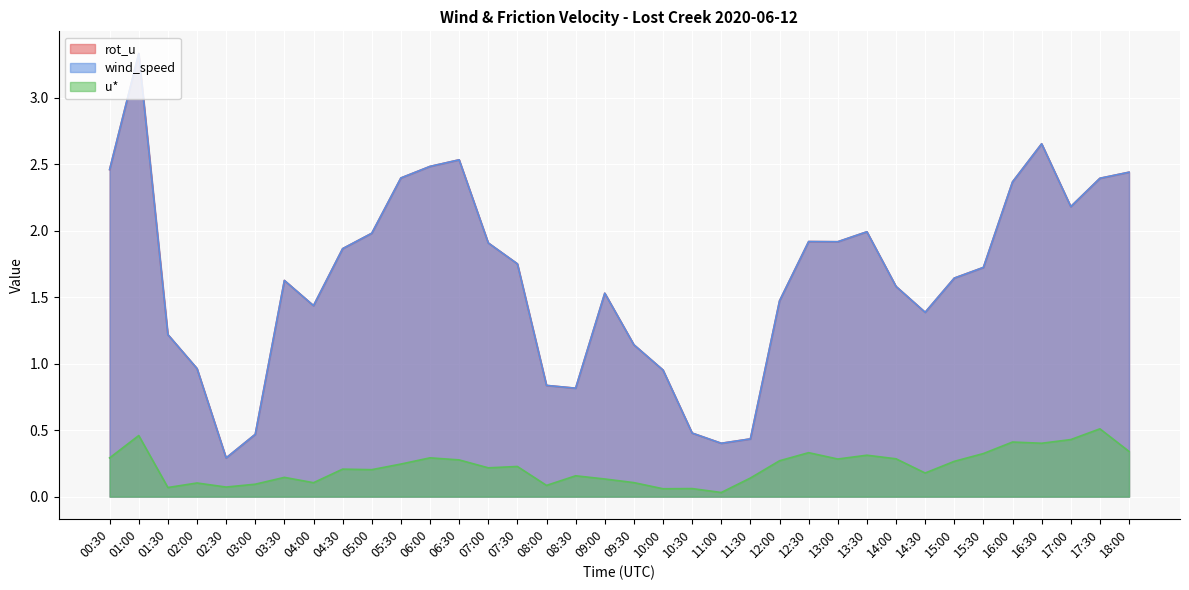

How many data points does each series have?

36